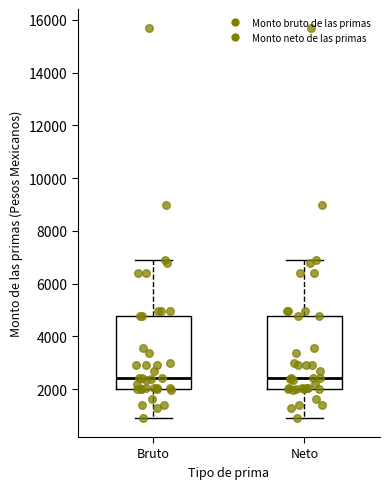

Reading left to right, read every box against the y-axis: the position of its median line, the range the box covers, and the ends of its whiskers. The values are not printed on the chart, so give them approximately, as read against the axis.

Bruto: median 2400, box 2000 to 4800, whiskers 1000 to 7000
Neto: median 2400, box 2000 to 4800, whiskers 1000 to 7000